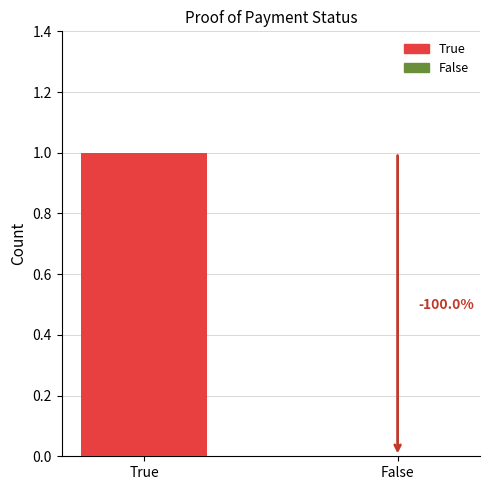

What is the difference between the maximum and minimum values?

1